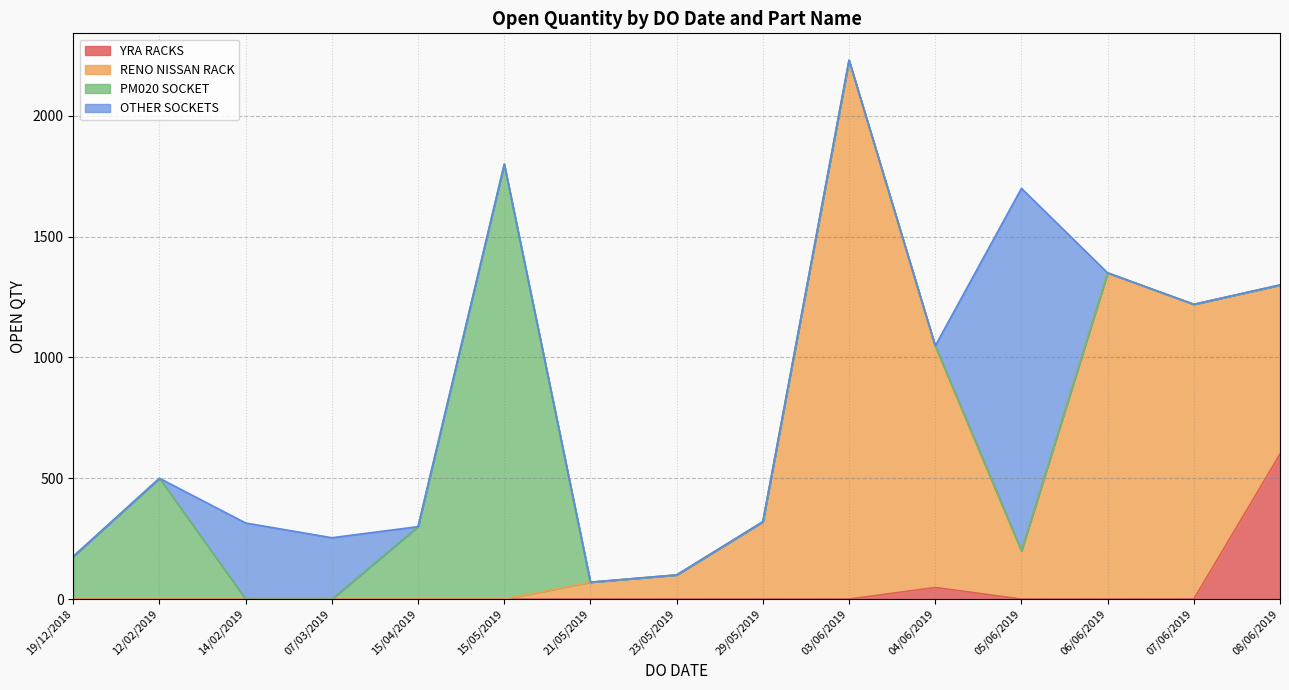

Which has a higher value, 03/06/2019 or 15/05/2019?

03/06/2019